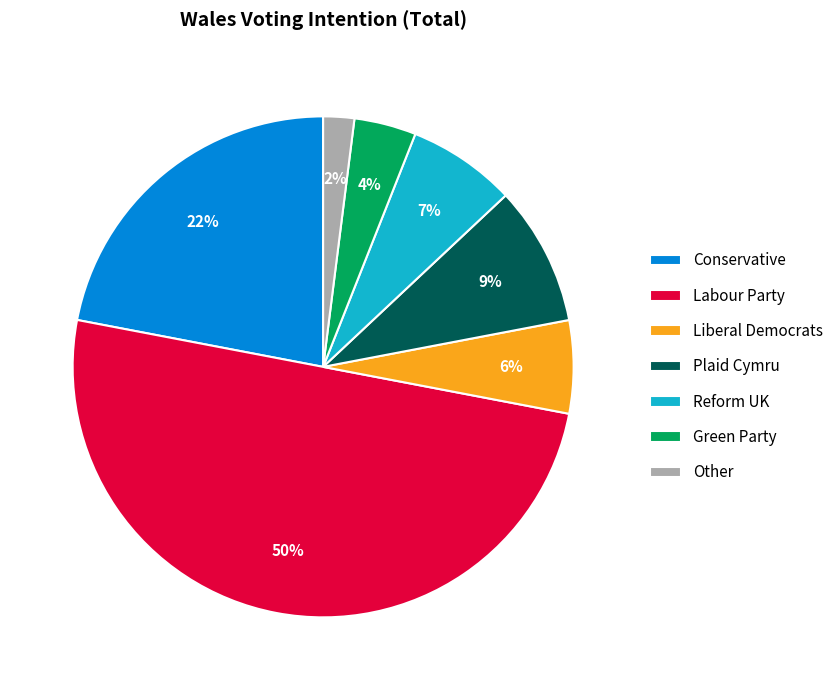

Rank the categories by value from highest to lowest.

Labour Party, Conservative, Plaid Cymru, Reform UK, Liberal Democrats, Green Party, Other